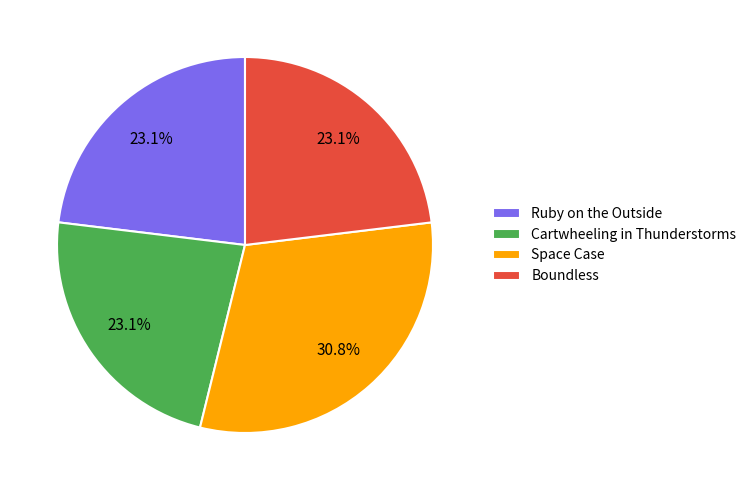

Is there a majority slice in this chart?

No